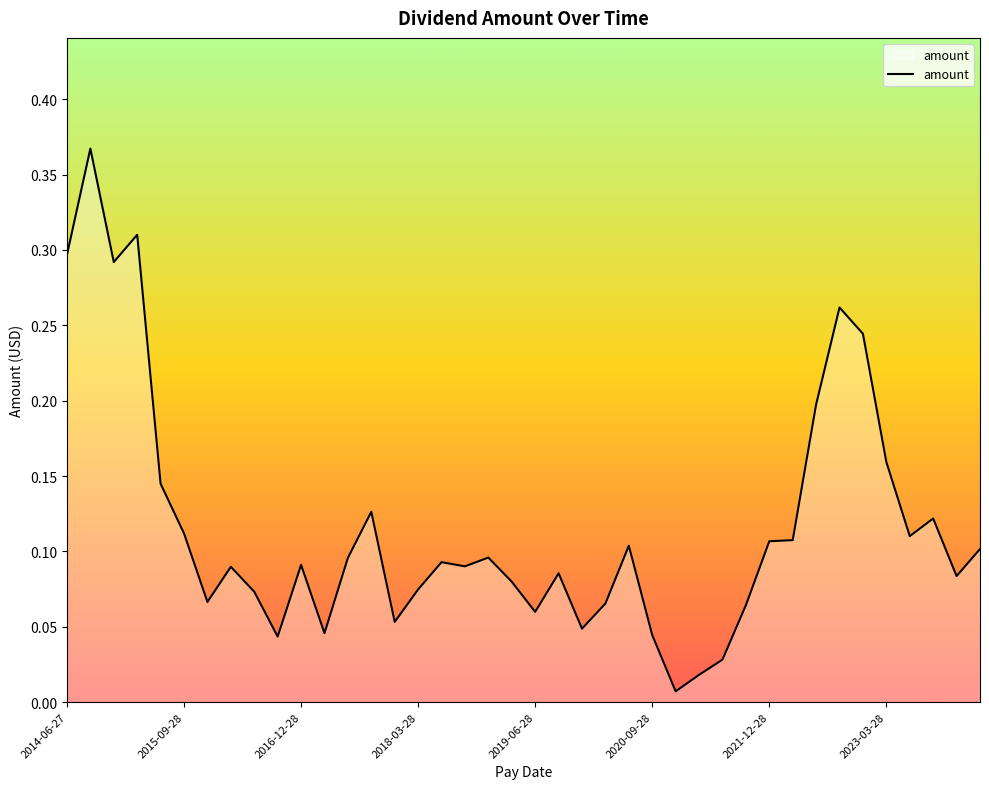

How many lines are shown in the chart?

1